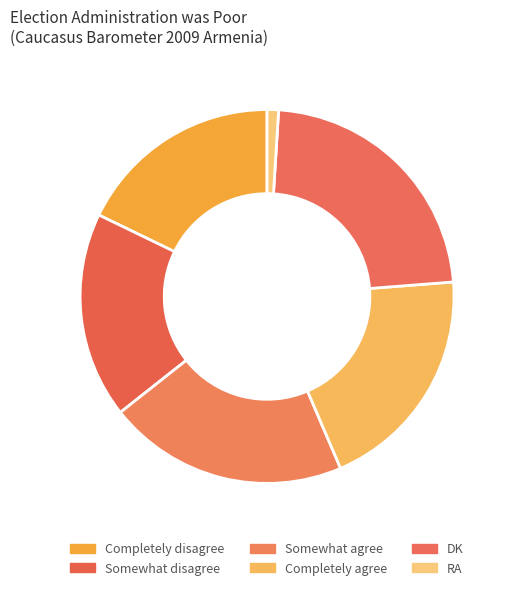

Count the number of slices in the pie.

6